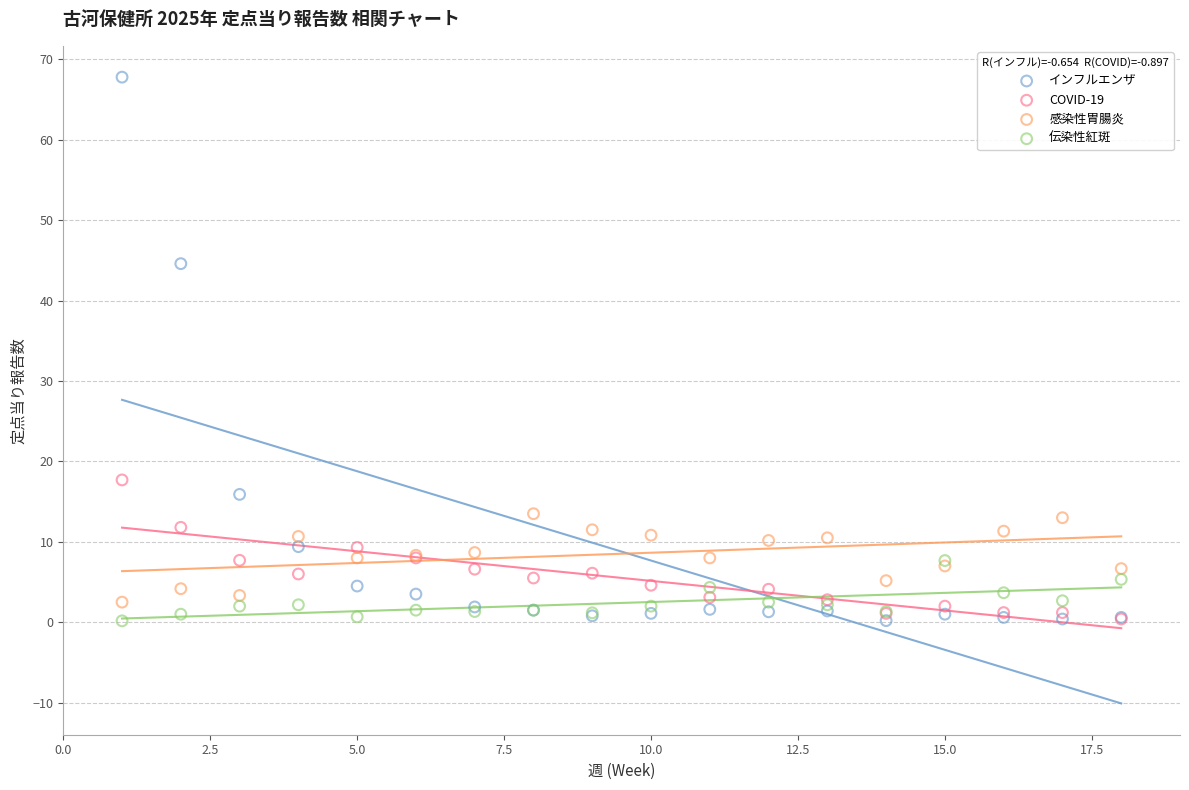

Across all series, what Y value is closest to 33?

44.6